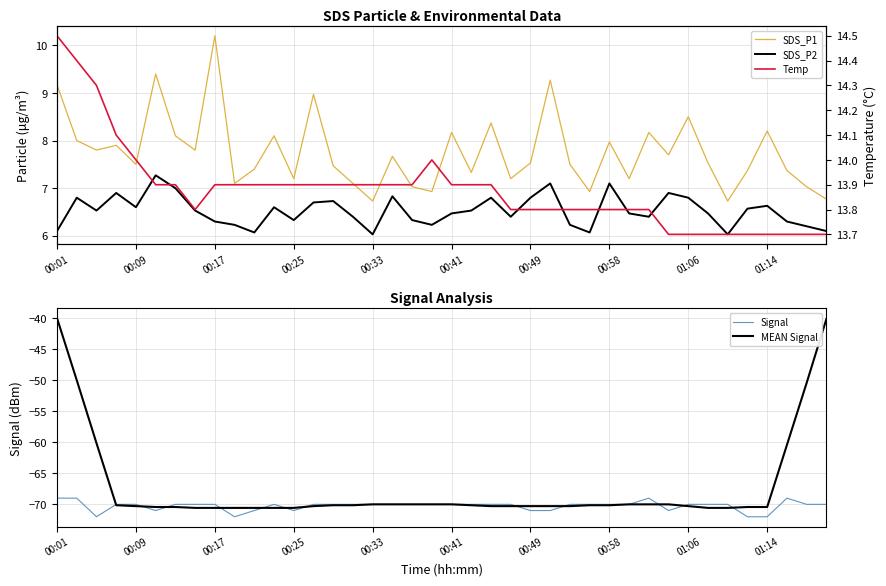

At how many categories does at least one series exceed -5?

40